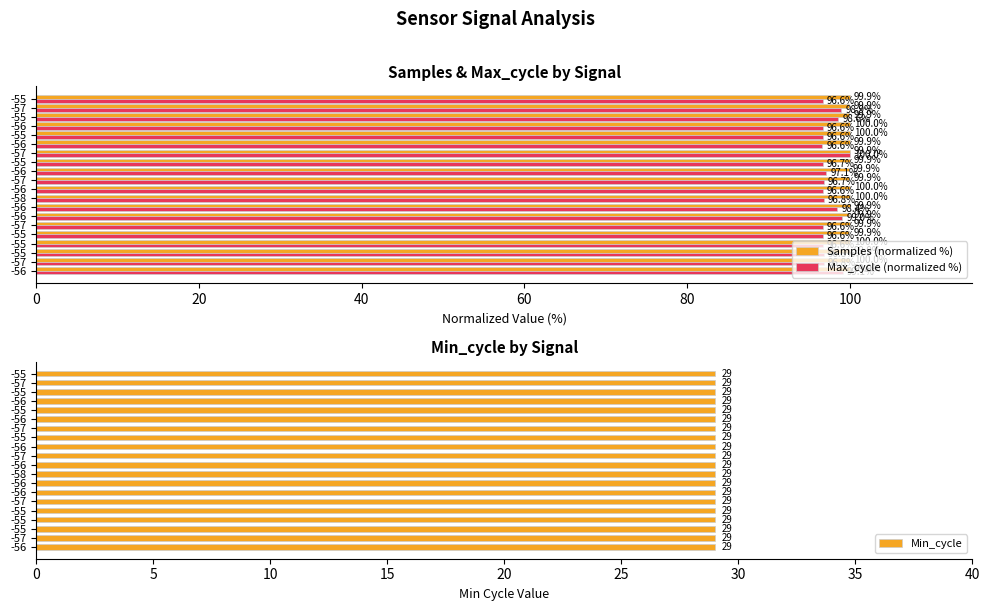

How many groups of bars are there?

20